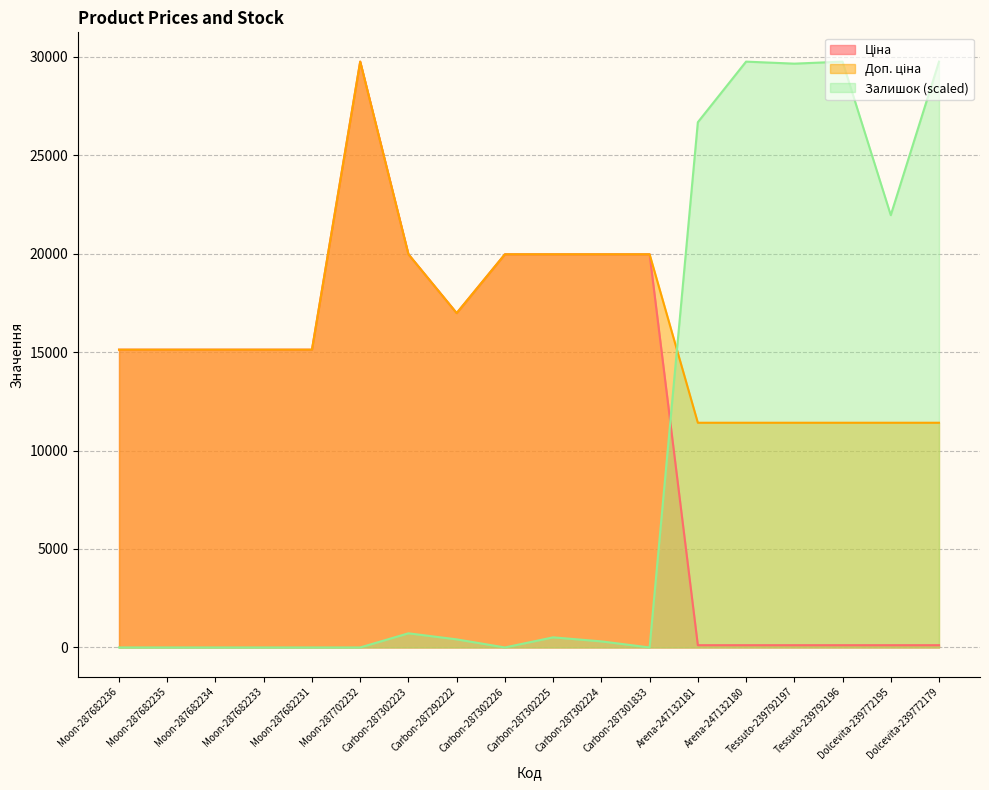

Reading right to left, transcribe all the data shown in this chart.

Ціна: 114.1	114.1	114.1	114.1	114.1	114.1	19964.2	19964.2	19964.2	19964.2	16976.3	19964.2	29747.2	15120.0	15120.0	15120.0	15120.0	15120.0
Доп. ціна: 11410.0	11410.0	11410.0	11410.0	11410.0	11410.0	19964.2	19964.2	19964.2	19964.2	16976.3	19964.2	29747.2	15120.0	15120.0	15120.0	15120.0	15120.0
Залишок: 29747.2	21951.4	29747.2	29644.7	29747.2	26669.9	0.0	307.7	512.9	0.0	410.3	718.0	0.0	0.0	0.0	0.0	0.0	0.0